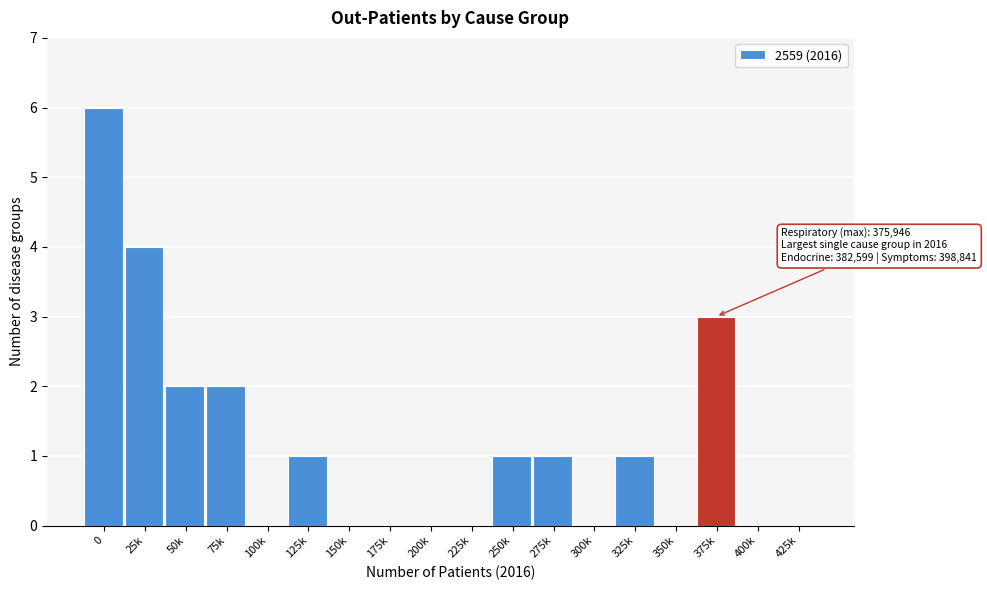

Reading left to right, transcribe all the data shown in this chart.

0=6	25k=4	50k=2	75k=2	100k=0	125k=1	150k=0	175k=0	200k=0	225k=0	250k=1	275k=1	300k=0	325k=1	350k=0	375k=3	400k=0	425k=0